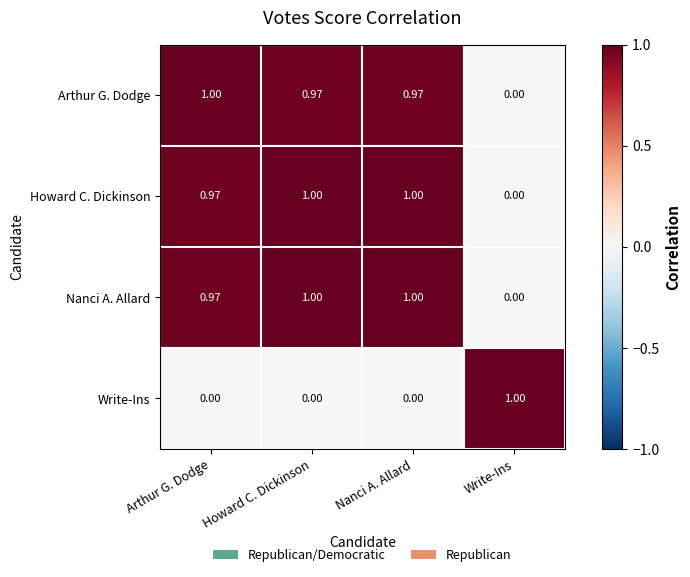

Is the value of Arthur G. Dodge at Write-Ins greater than the value of Howard C. Dickinson at Nanci A. Allard?

No